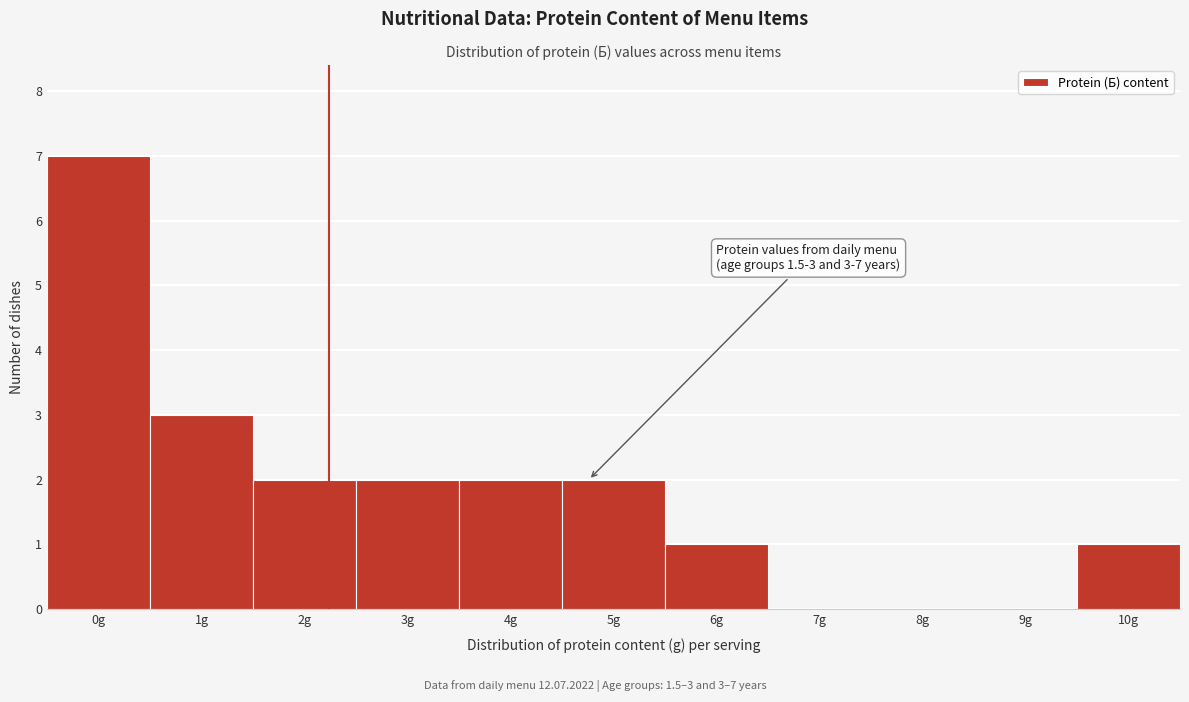

Reading right to left, extract all data points from this chart.

10g=1	9g=0	8g=0	7g=0	6g=1	5g=2	4g=2	3g=2	2g=2	1g=3	0g=7